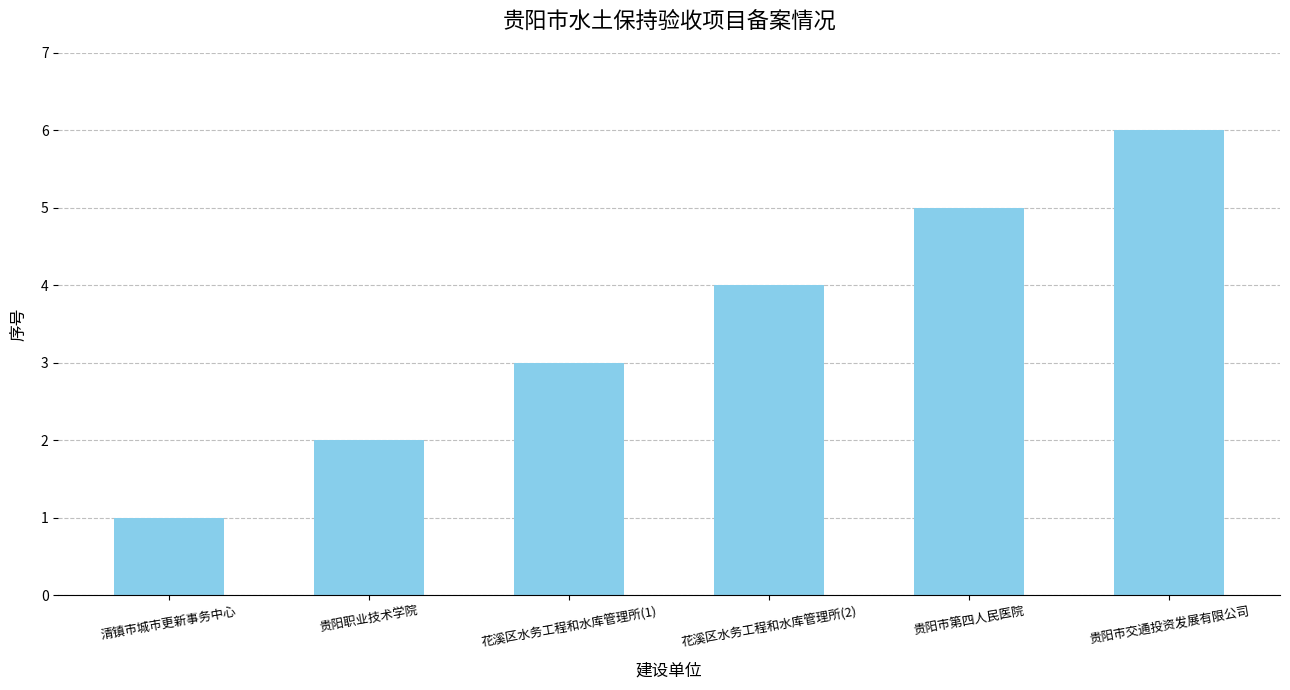

Reading left to right, what are all the values shown in this chart?

清镇市城市更新事务中心=1	贵阳职业技术学院=2	花溪区水务工程和水库管理所(1)=3	花溪区水务工程和水库管理所(2)=4	贵阳市第四人民医院=5	贵阳市交通投资发展有限公司=6